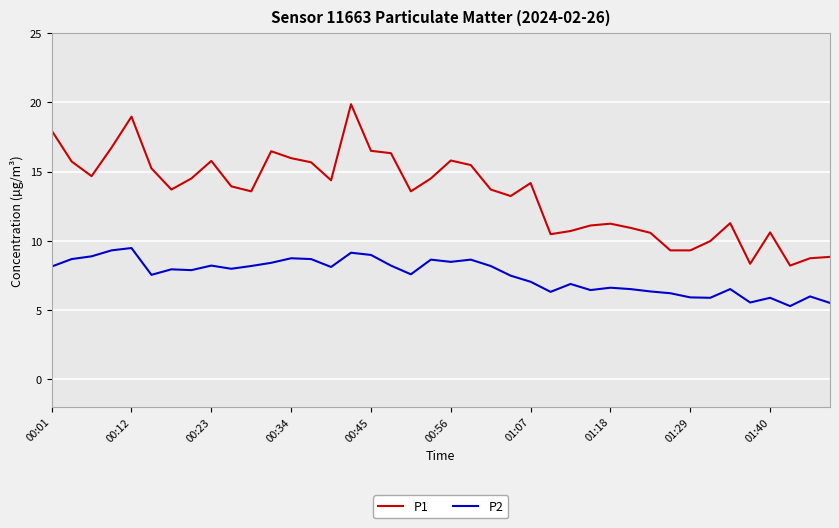

Rank the series by their average value, from lowest to highest.

P2, P1